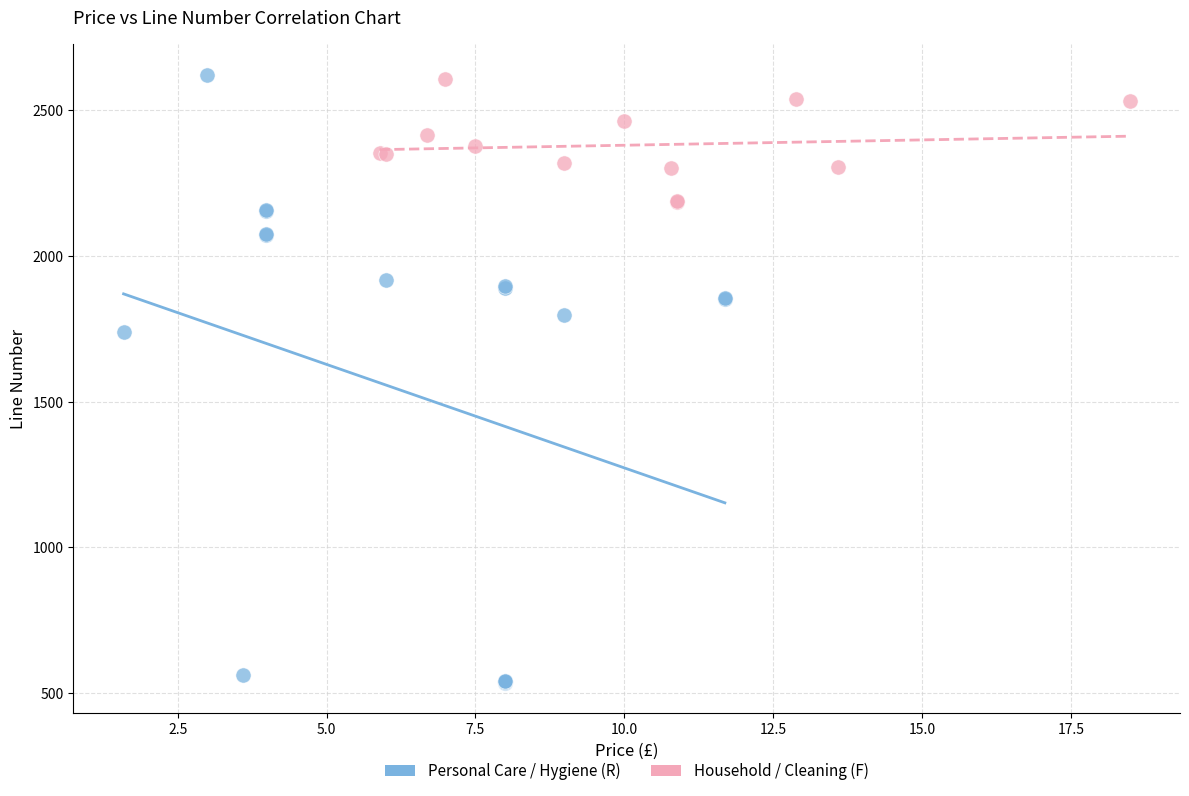

Which series has the widest spread of Y values?

Personal Care / Hygiene (R)